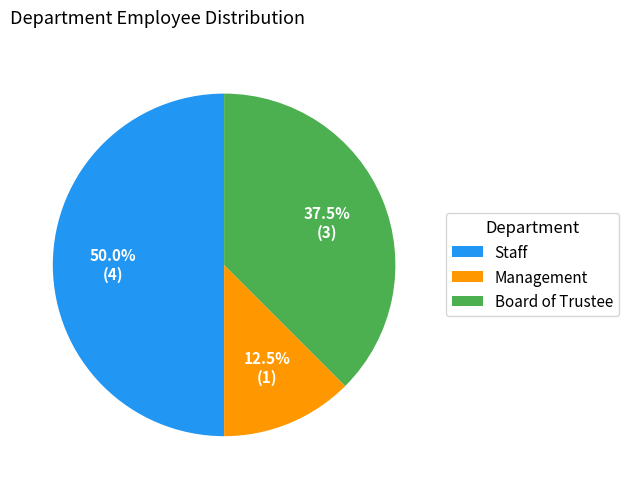

What is the smallest slice in the pie chart?

Management